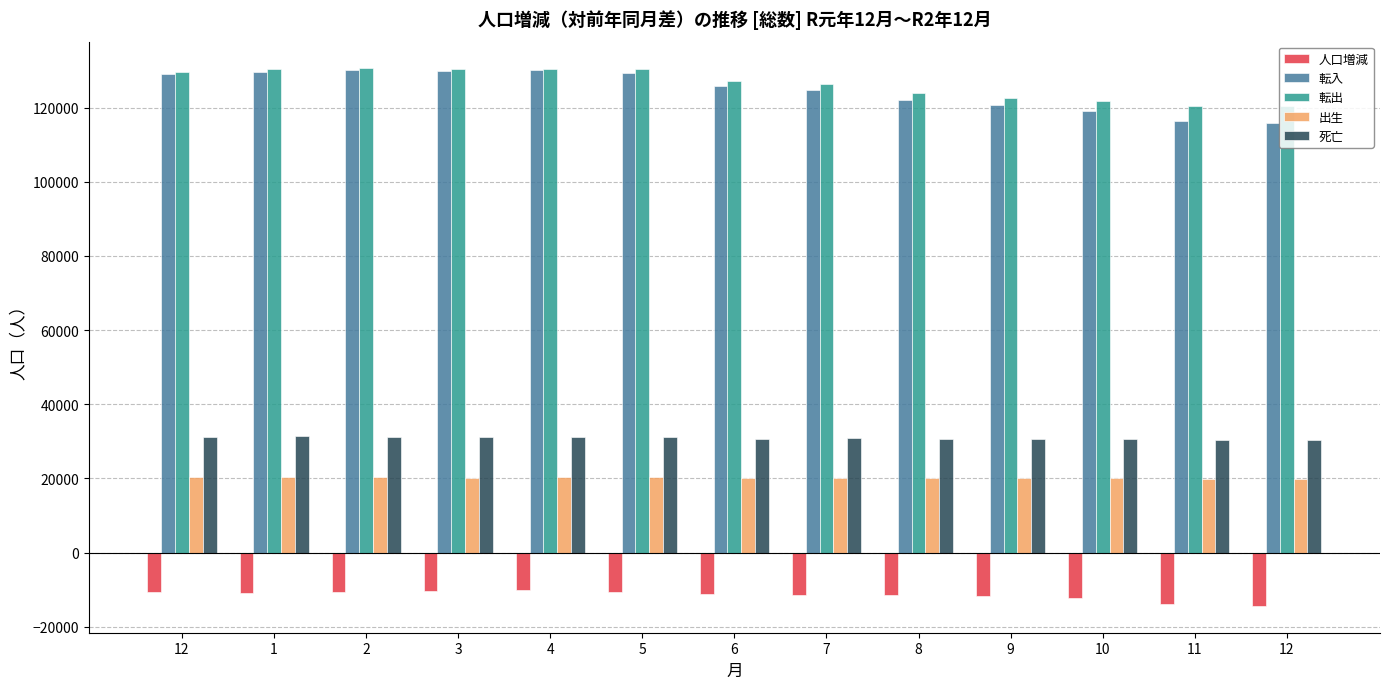

Reading right to left, extract all data points from this chart.

人口増減: -14340	-13723	-12155	-11592	-11490	-11289	-11090	-10699	-10020	-10204	-10514	-10798	-10596
転入: 115732	116513	119072	120826	122062	124797	125740	129398	130129	129954	130022	129622	129101
転出: 120335	120551	121688	122704	123924	126401	127266	130335	130298	130289	130571	130361	129717
出生: 19936	19910	20021	20067	20183	20227	20122	20526	20344	20261	20316	20359	20333
死亡: 30467	30483	30530	30742	30779	30865	30651	31262	31164	31093	31247	31385	31292